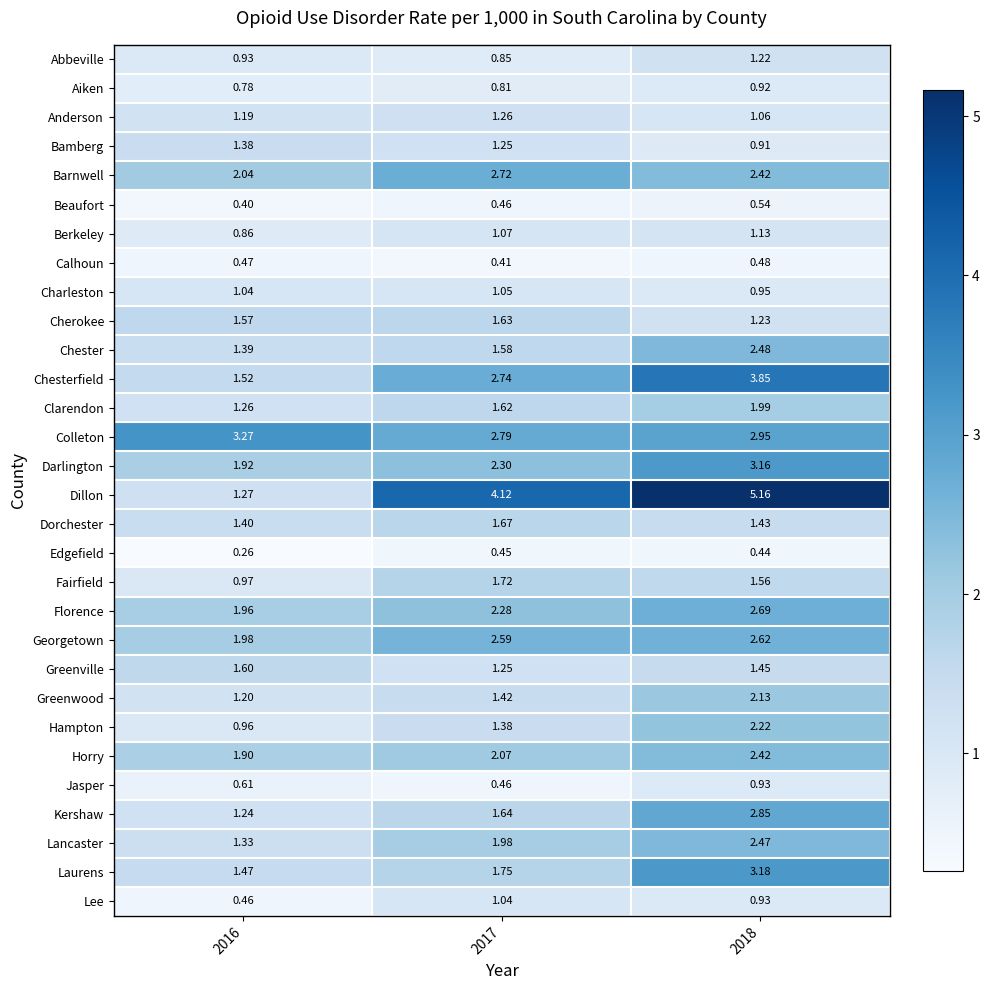

Is the value of Berkeley at 2016 greater than the value of Darlington at 2017?

No